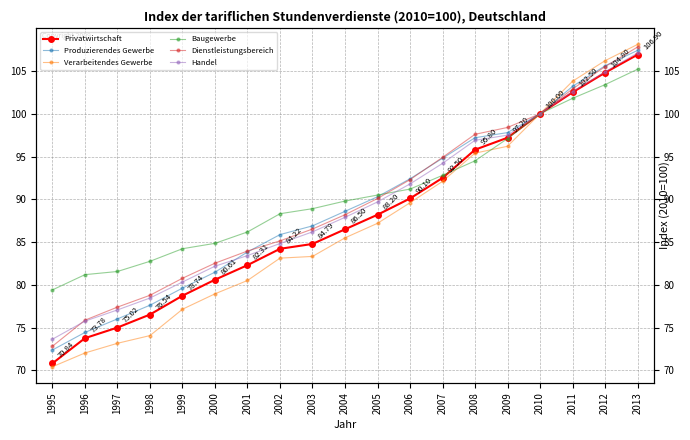

True or false: Dienstleistungsbereich and Verarbeitendes Gewerbe cross at least once.

False